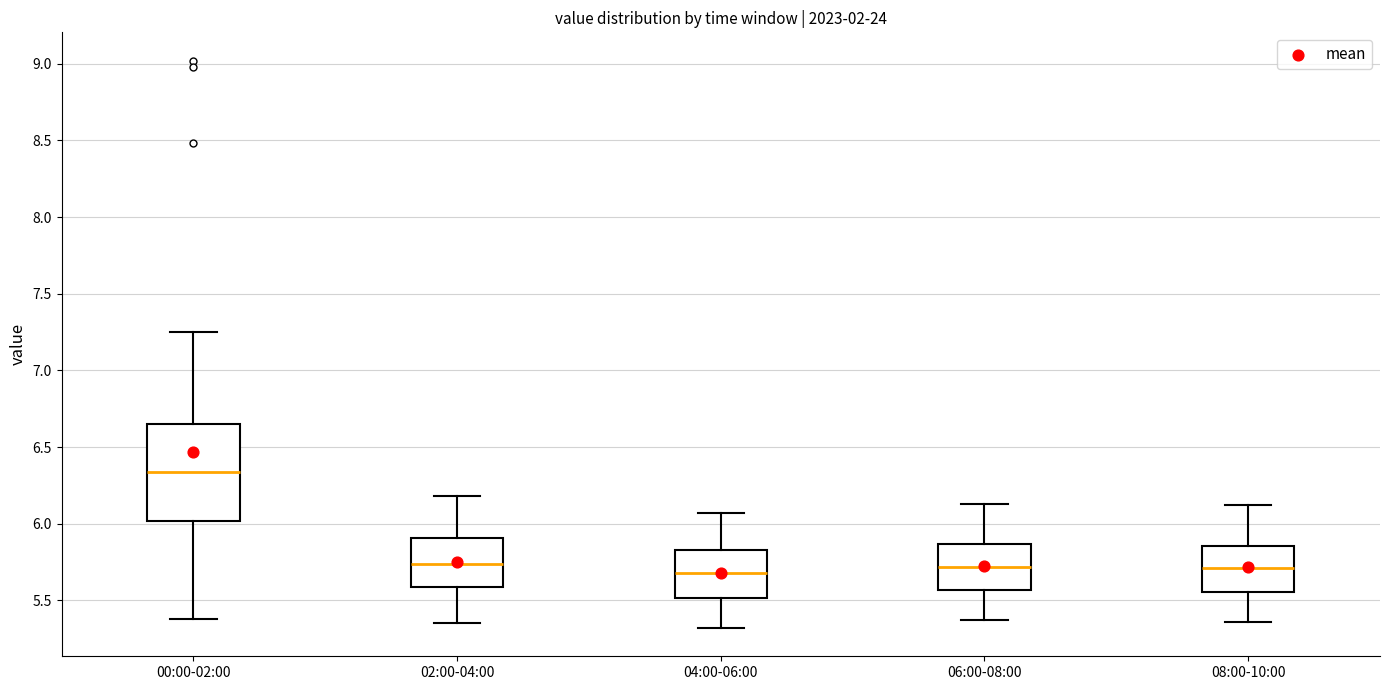

Reading left to right, transcribe this box plot: for each box, give where its median line is, the range the box spans, and where its two whiskers end, as read against the y-axis. The values are not printed on the chart, so give them approximately, as read against the axis.

00:00-02:00: median 6.35, box 6.00 to 6.65, whiskers 5.40 to 7.25
02:00-04:00: median 5.75, box 5.60 to 5.90, whiskers 5.35 to 6.20
04:00-06:00: median 5.70, box 5.50 to 5.85, whiskers 5.30 to 6.05
06:00-08:00: median 5.70, box 5.55 to 5.85, whiskers 5.35 to 6.15
08:00-10:00: median 5.70, box 5.55 to 5.85, whiskers 5.35 to 6.10